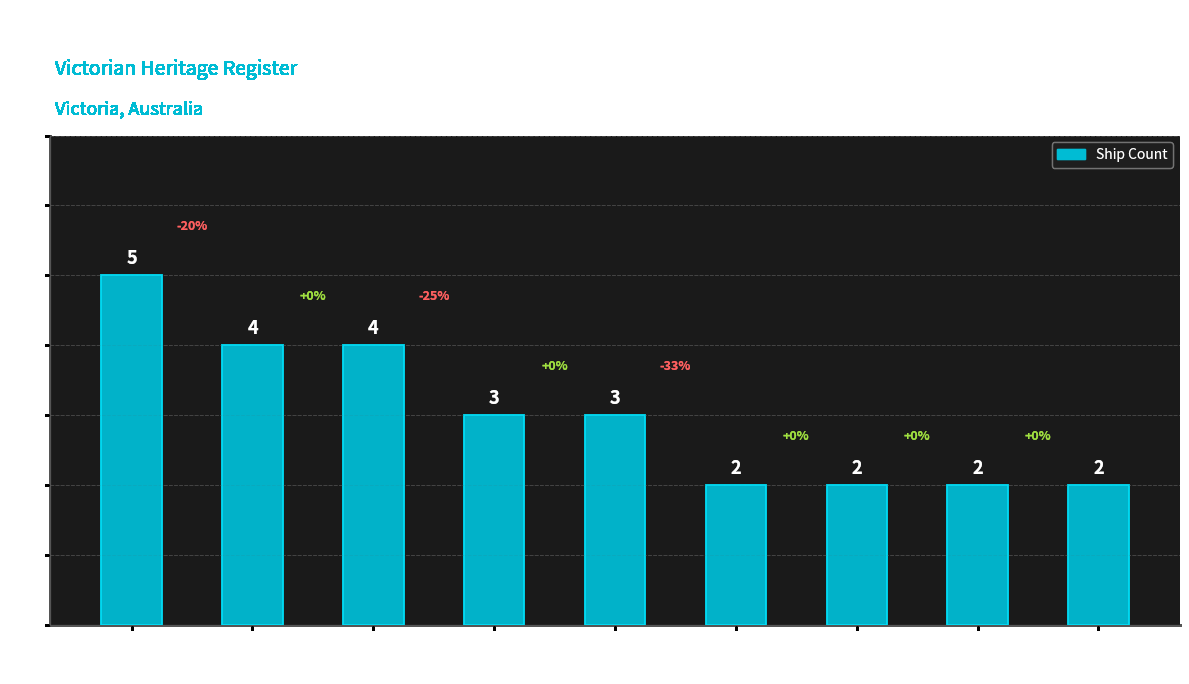

The value at Warrnambool is 2. True or false?

True